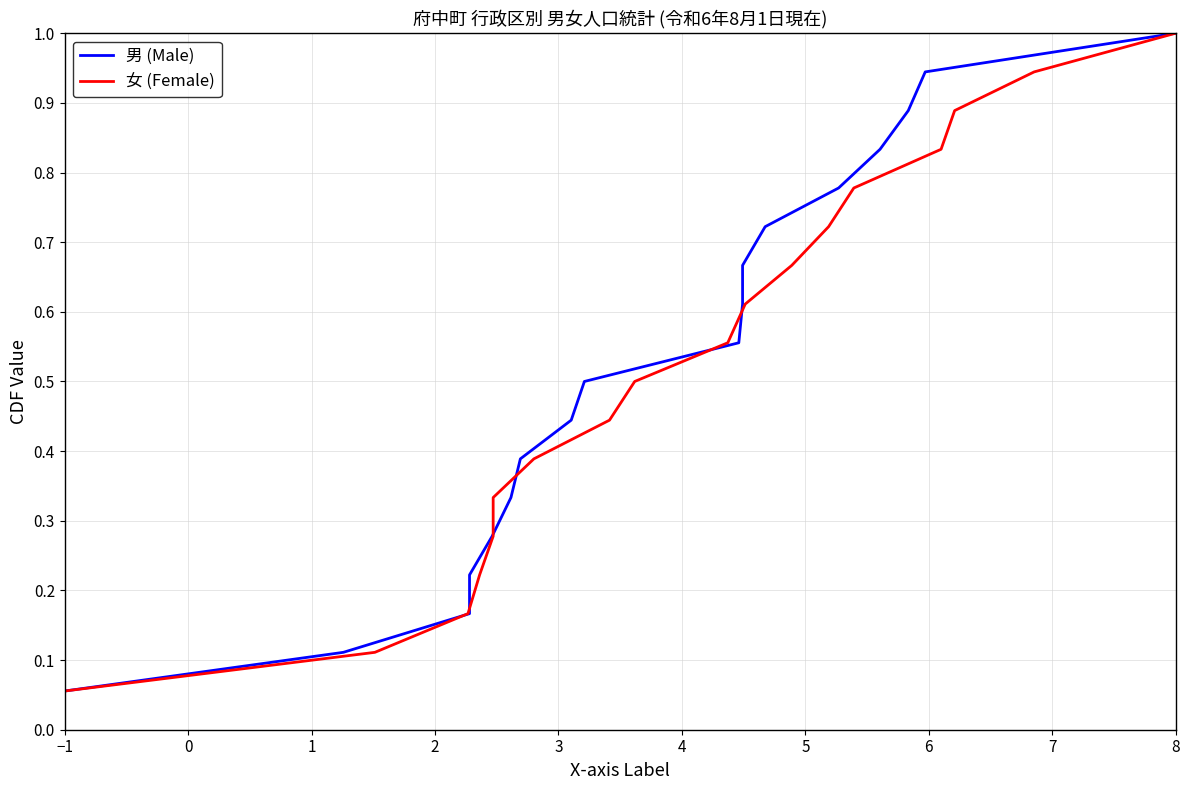

Which series has the largest total across all categories?

男 (Male)